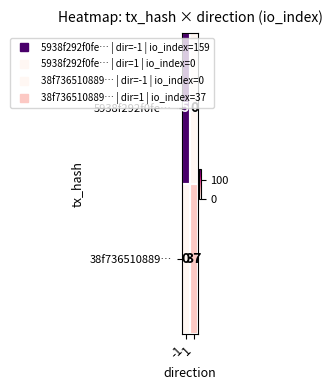

Which series has the widest spread of values?

5938f292f0fe…